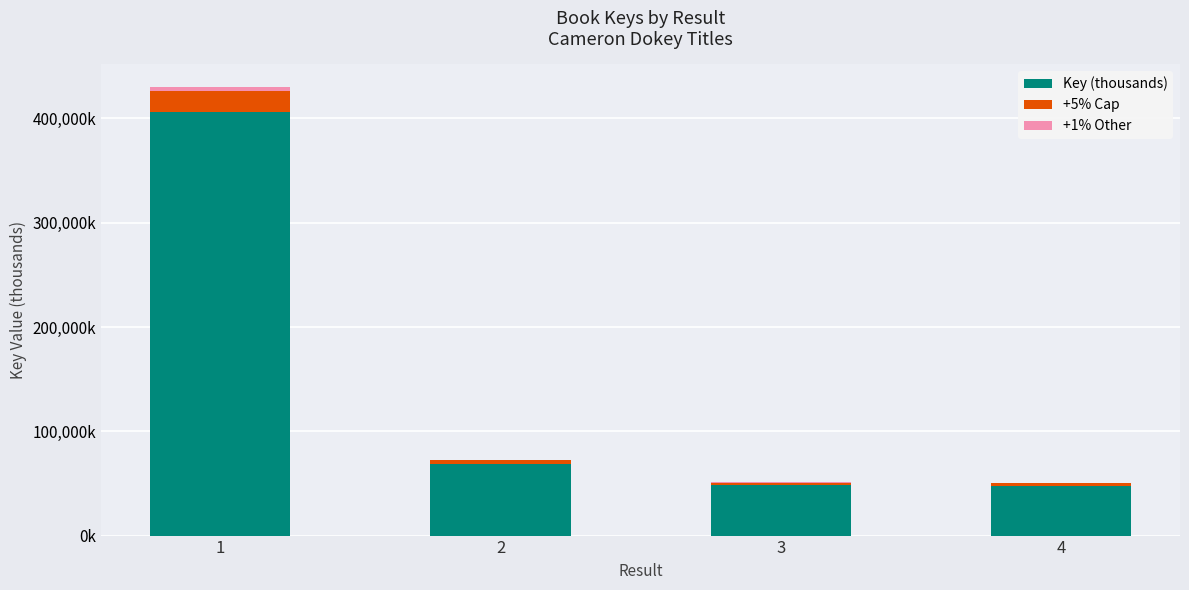

Are the bars grouped side by side (vs. stacked)?

No